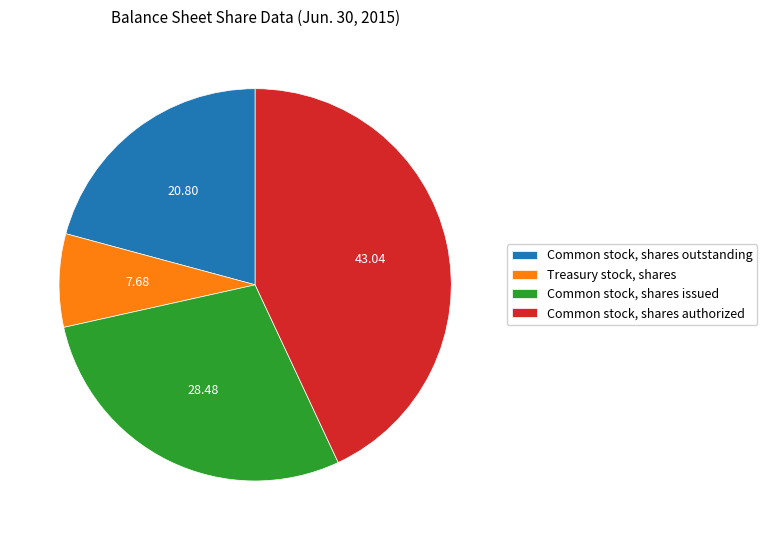

Does any single category account for the majority?

No